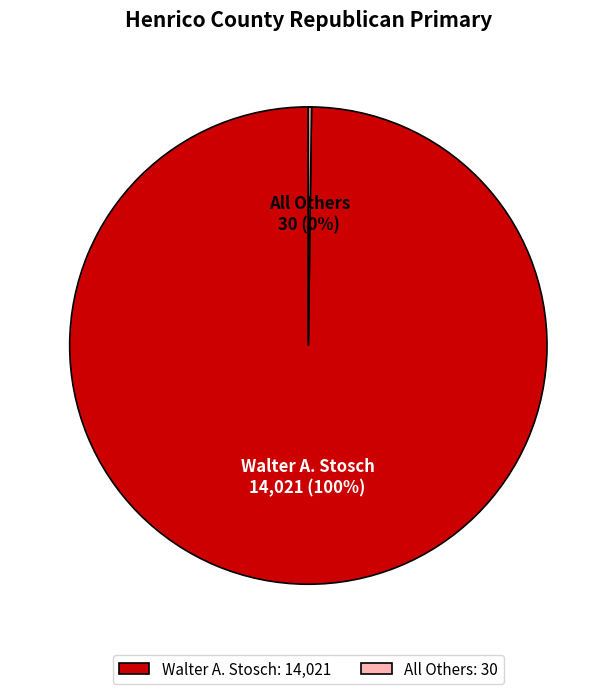

To the nearest percent, what is the difference between the largest and smallest slice percentages?

100%